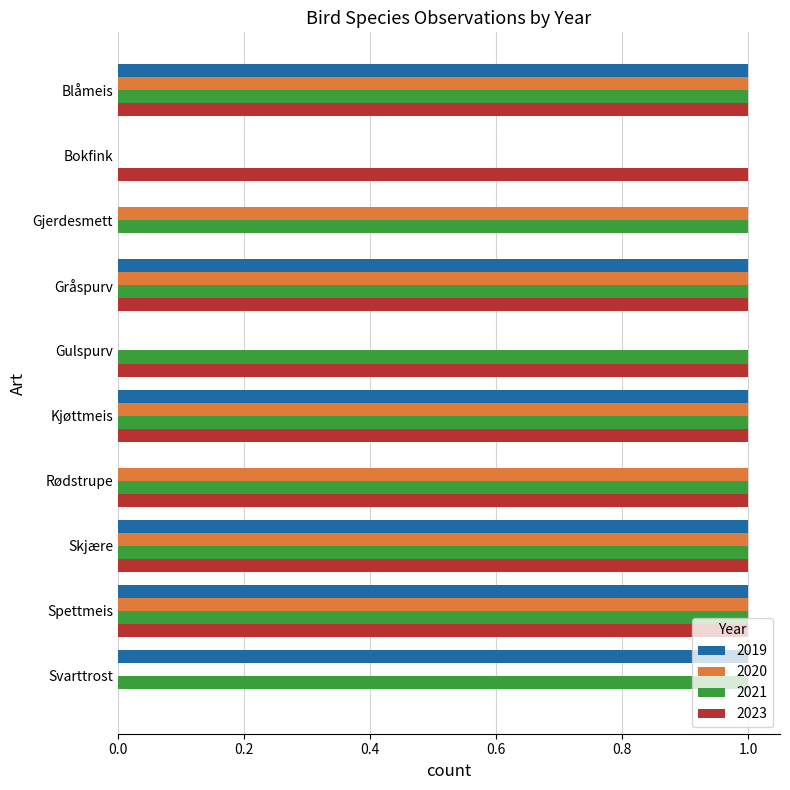

Which series has the largest total across all categories?

2021